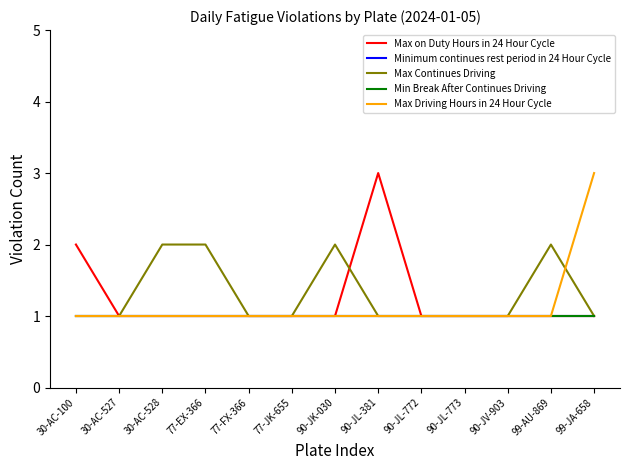

True or false: Minimum continues rest period in 24 Hour Cycle and Max Continues Driving intersect in this chart.

False